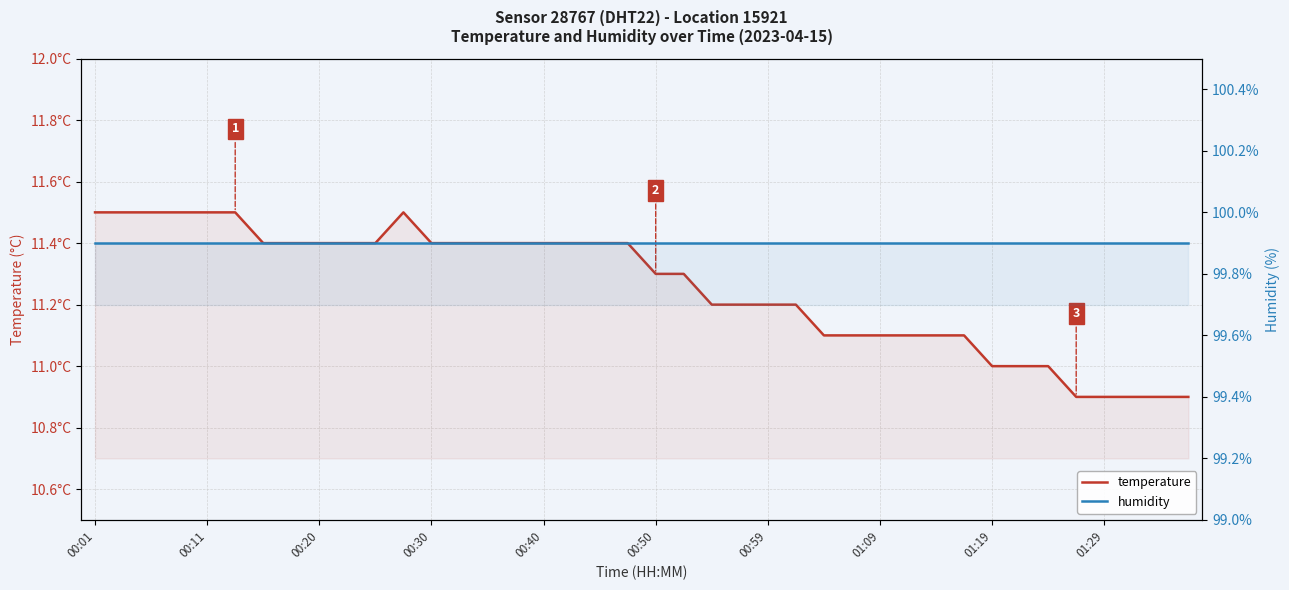

True or false: humidity and temperature intersect in this chart.

False